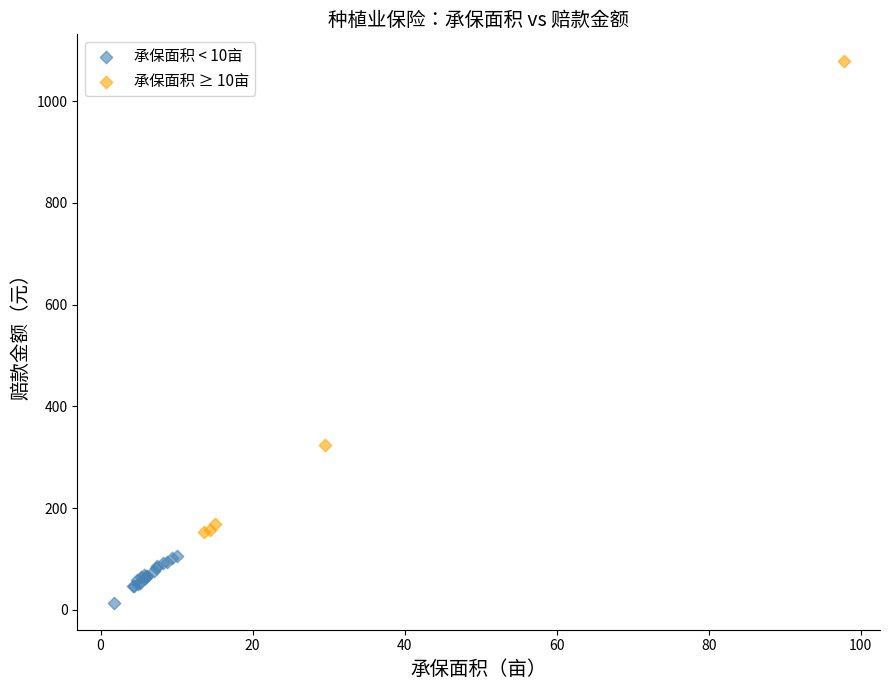

Which series has the widest spread of Y values?

承保面积 ≥ 10亩